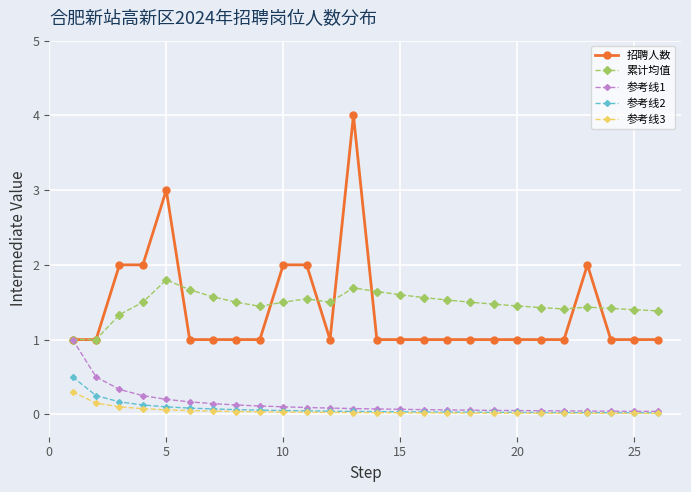

Which series has the widest spread of values?

招聘人数